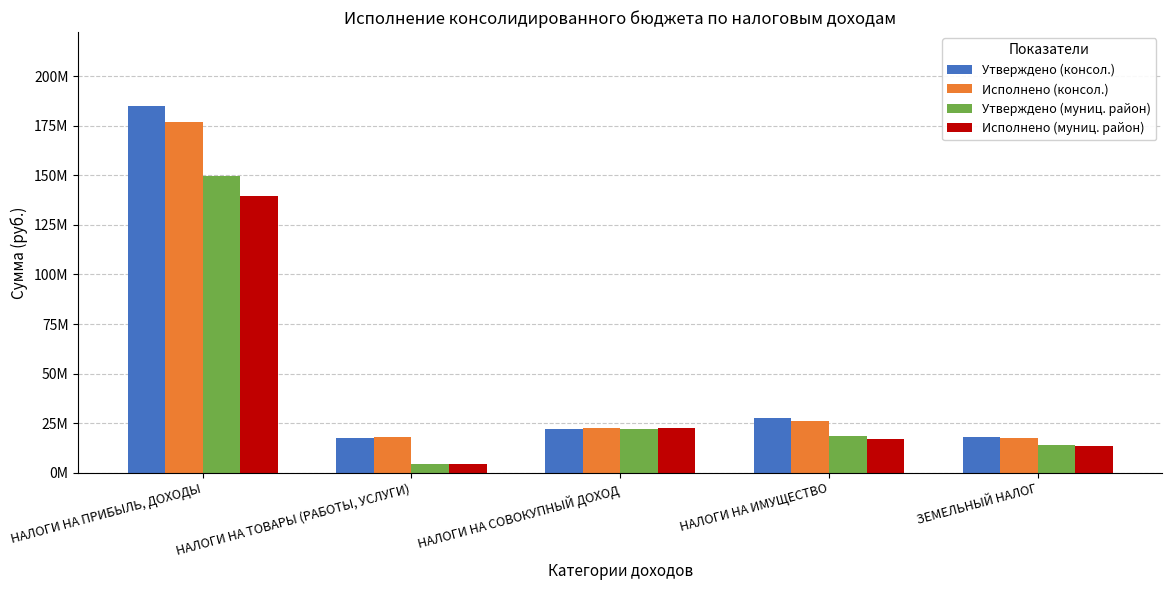

Does the chart contain any negative values?

No